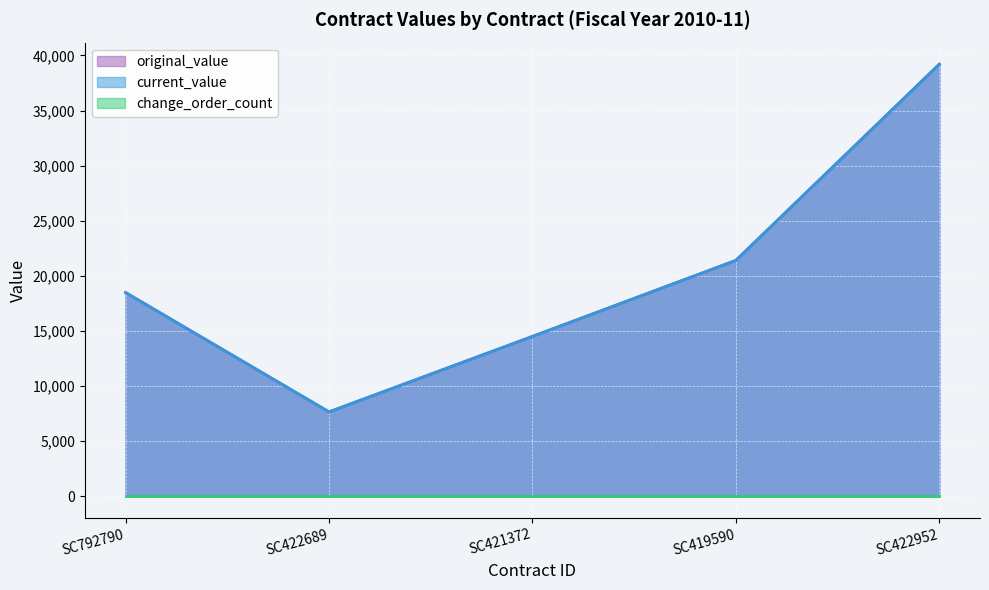

What is the minimum value shown in the chart?

7650.0